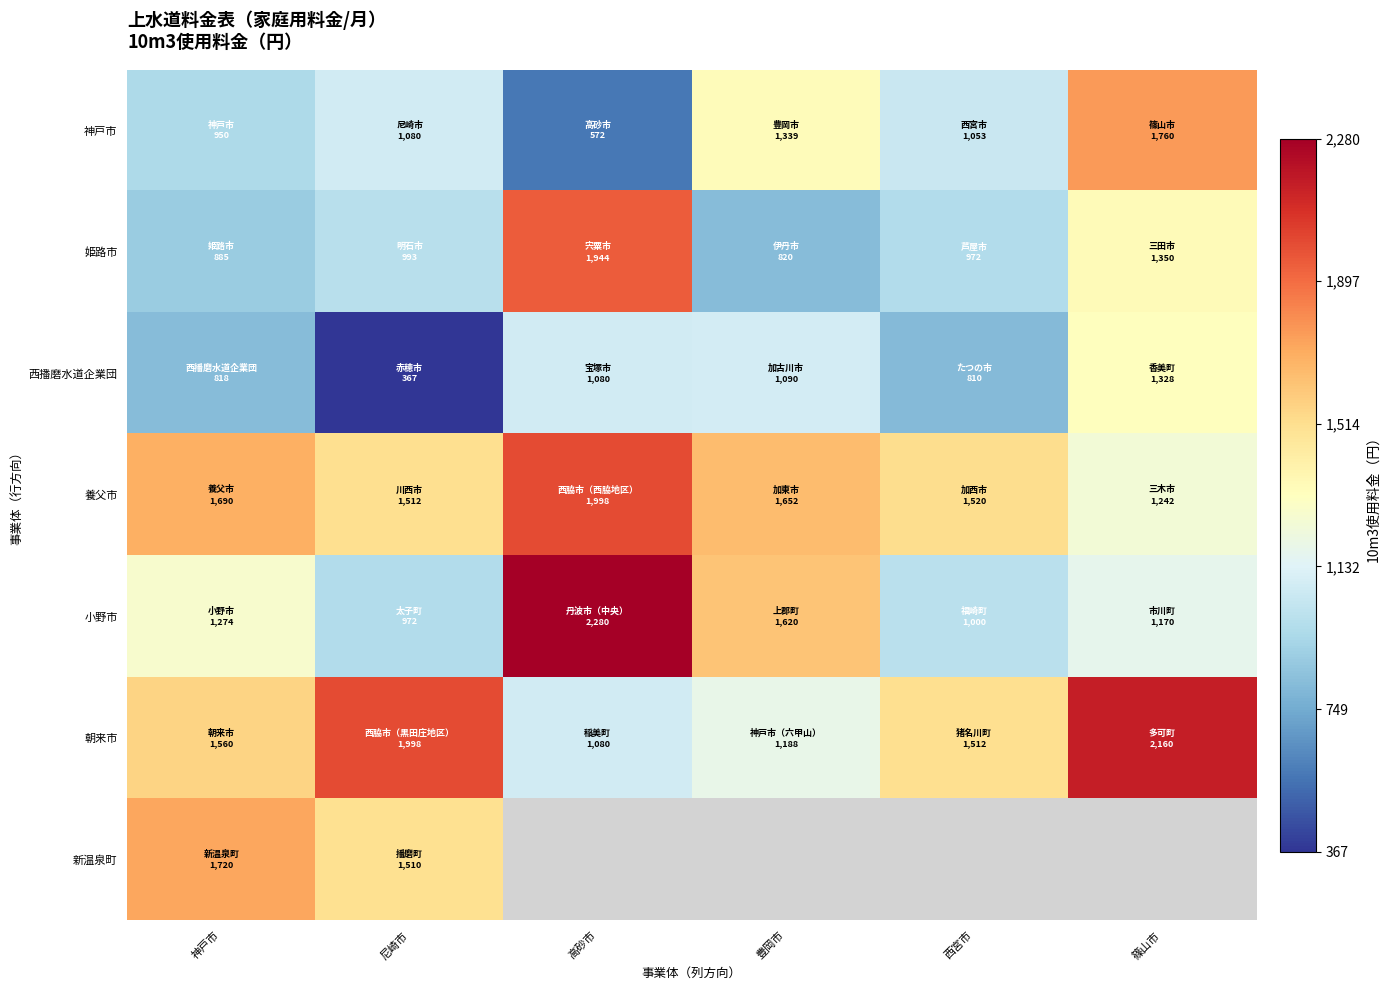

Which has a higher value, 豊岡市 or 高砂市?

豊岡市